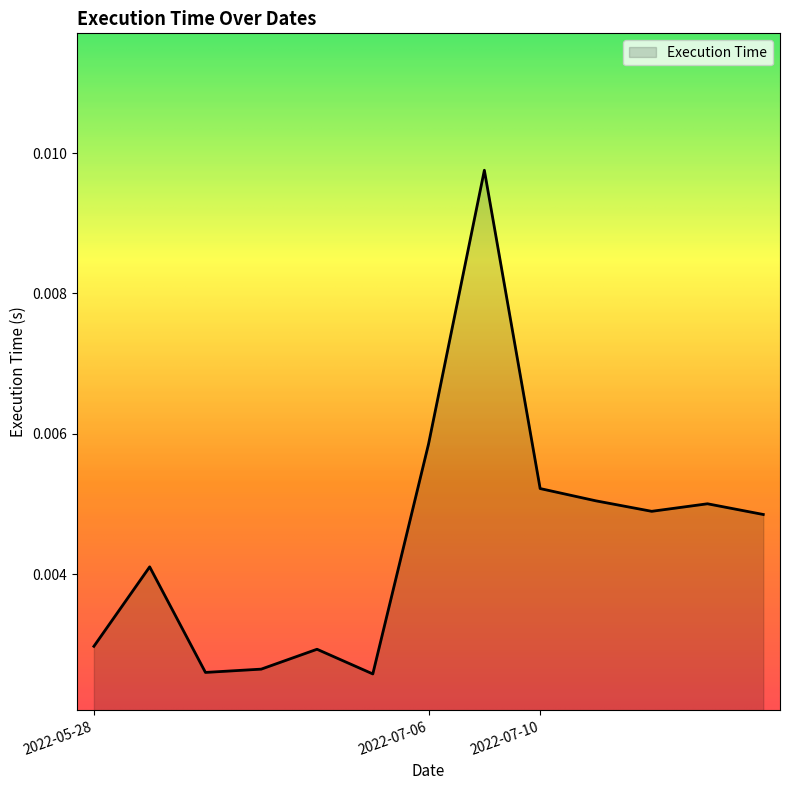

What is the label of the 13th point from the right?

2022-05-28